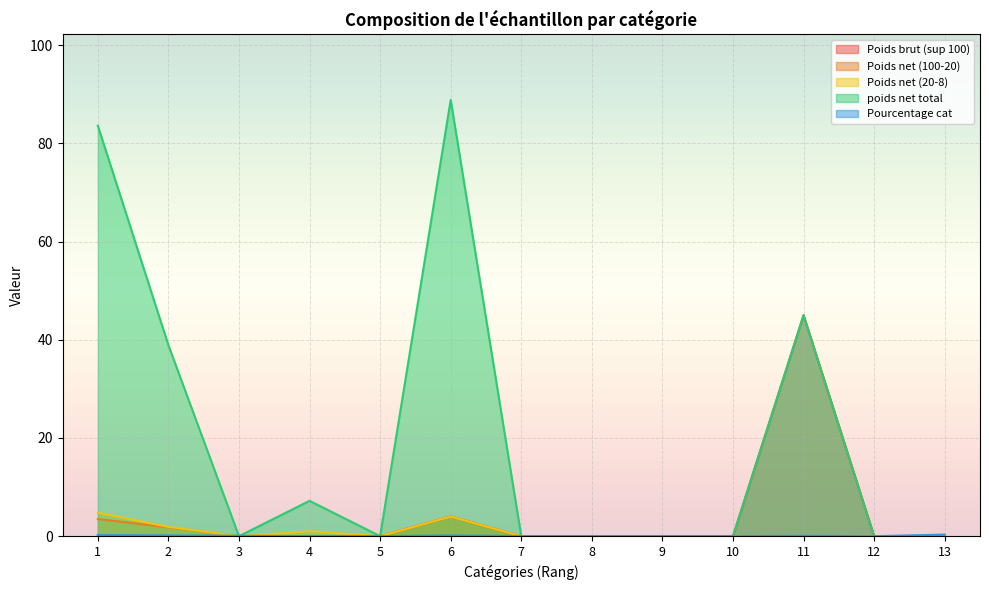

Does the chart have visible grid lines?

Yes